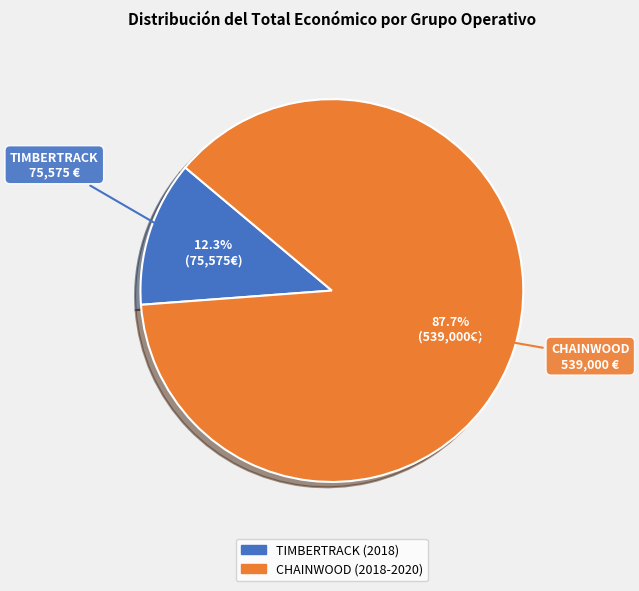

What percentage is the CHAINWOOD (2018-2020) slice, to the nearest percent?

88%